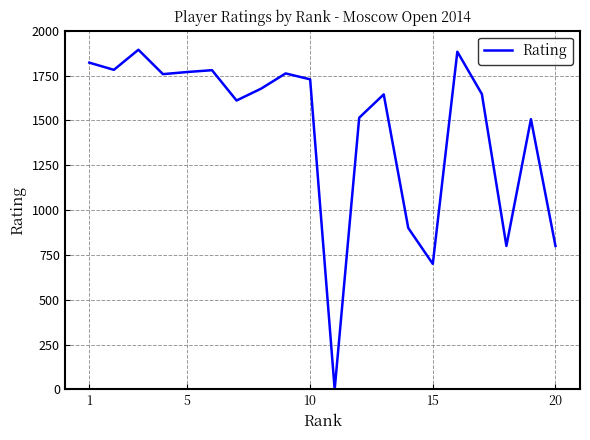

What is the maximum value shown in the chart?

1894